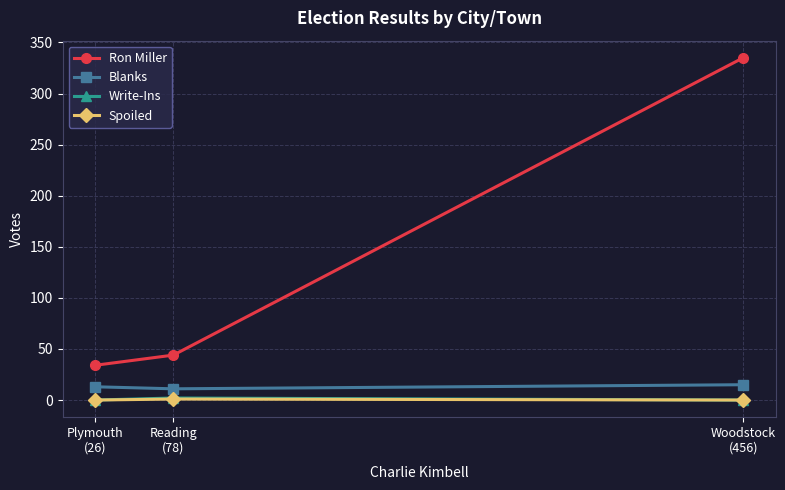

What is the sum of all Spoiled values?

1